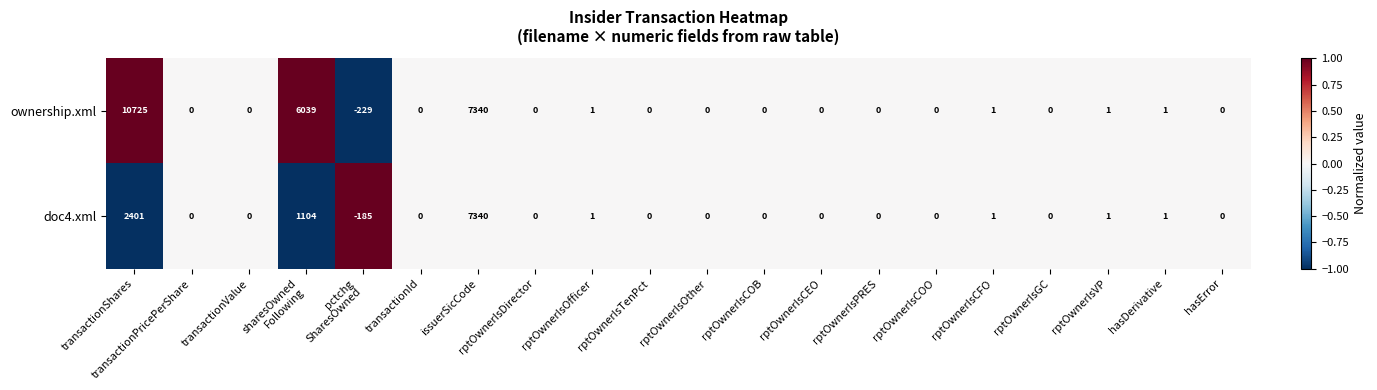

The value of doc4.xml at transactionPricePerShare is 0. True or false?

True